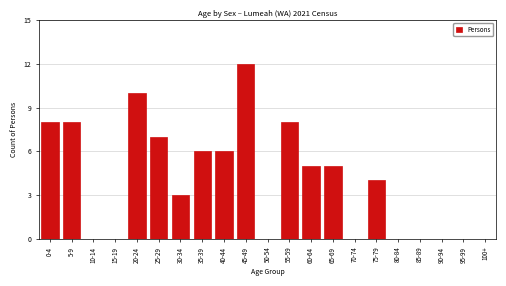

Reading left to right, list all the values displayed in this chart.

0-4=8	5-9=8	10-14=0	15-19=0	20-24=10	25-29=7	30-34=3	35-39=6	40-44=6	45-49=12	50-54=0	55-59=8	60-64=5	65-69=5	70-74=0	75-79=4	80-84=0	85-89=0	90-94=0	95-99=0	100+=0